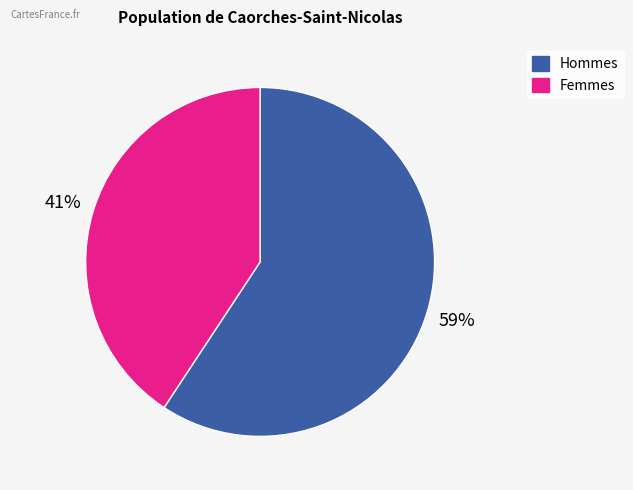

Count the number of slices in the pie.

2